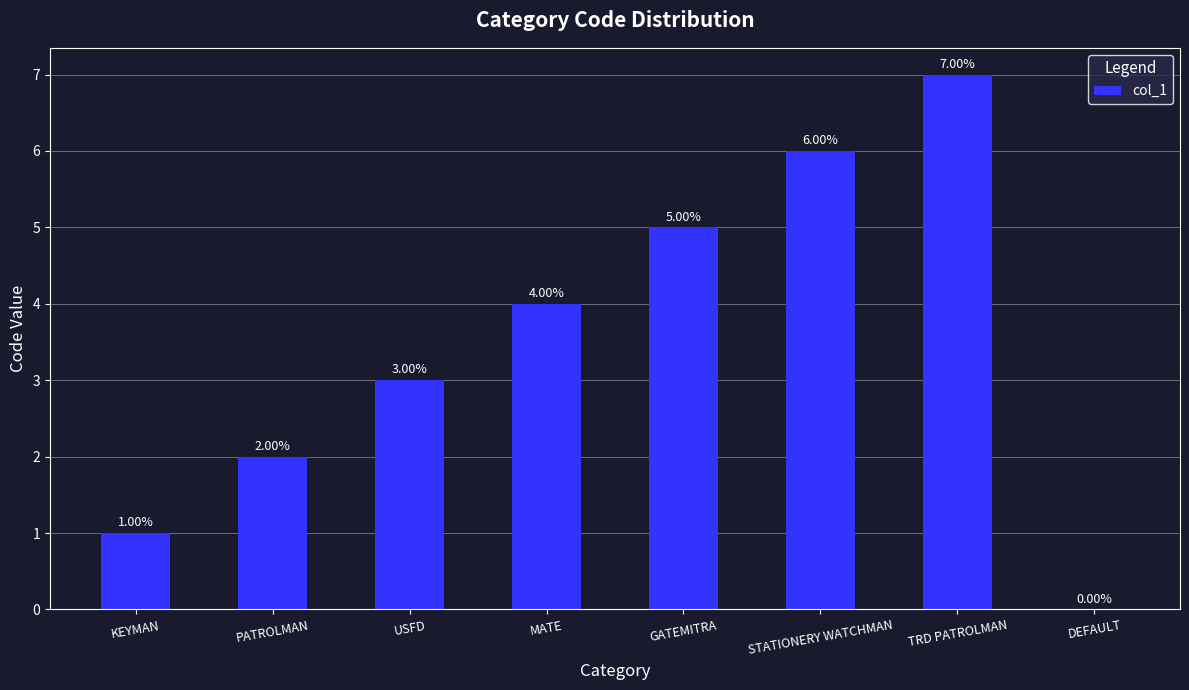

Approximately how many times larger is the value at STATIONERY WATCHMAN compared to MATE?

1.5